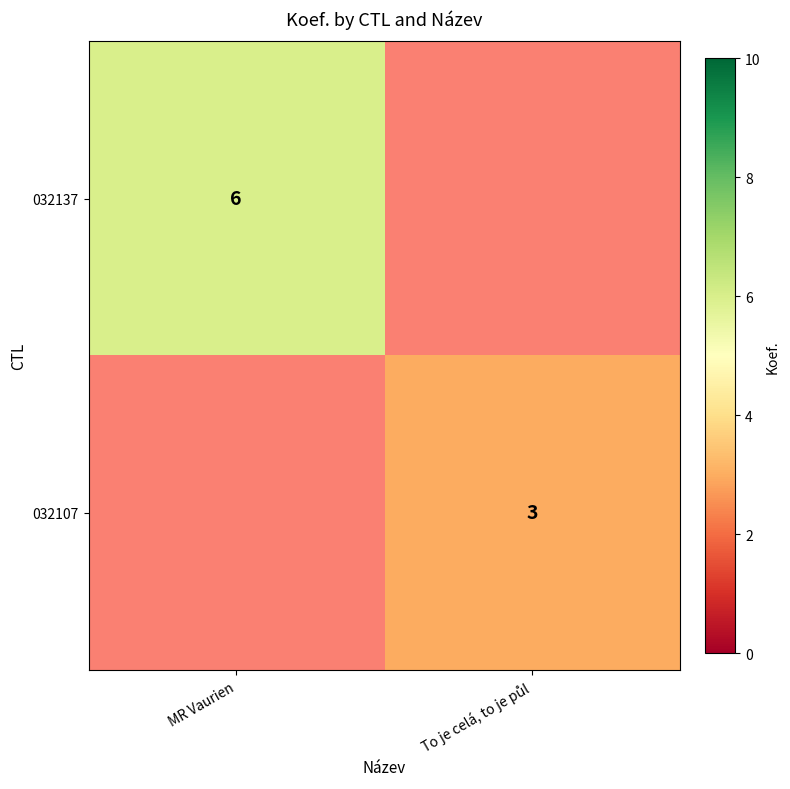

The 032137 series shows 2 at MR Vaurien. True or false?

False